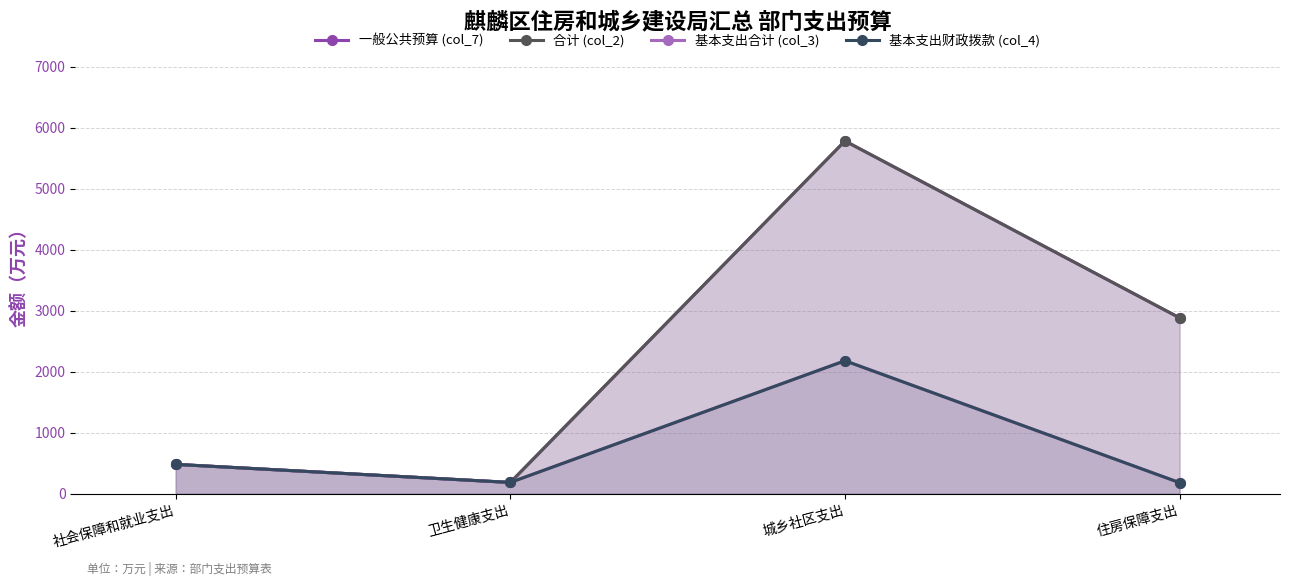

How many interior local valleys does the 合计 (col_2) series have?

1